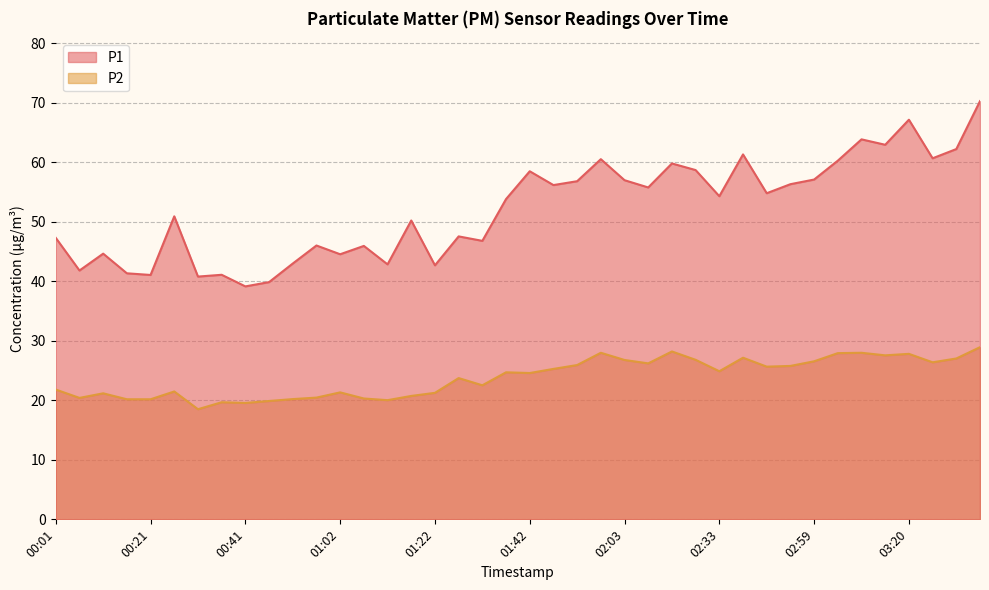

True or false: P1 and P2 cross at least once.

False